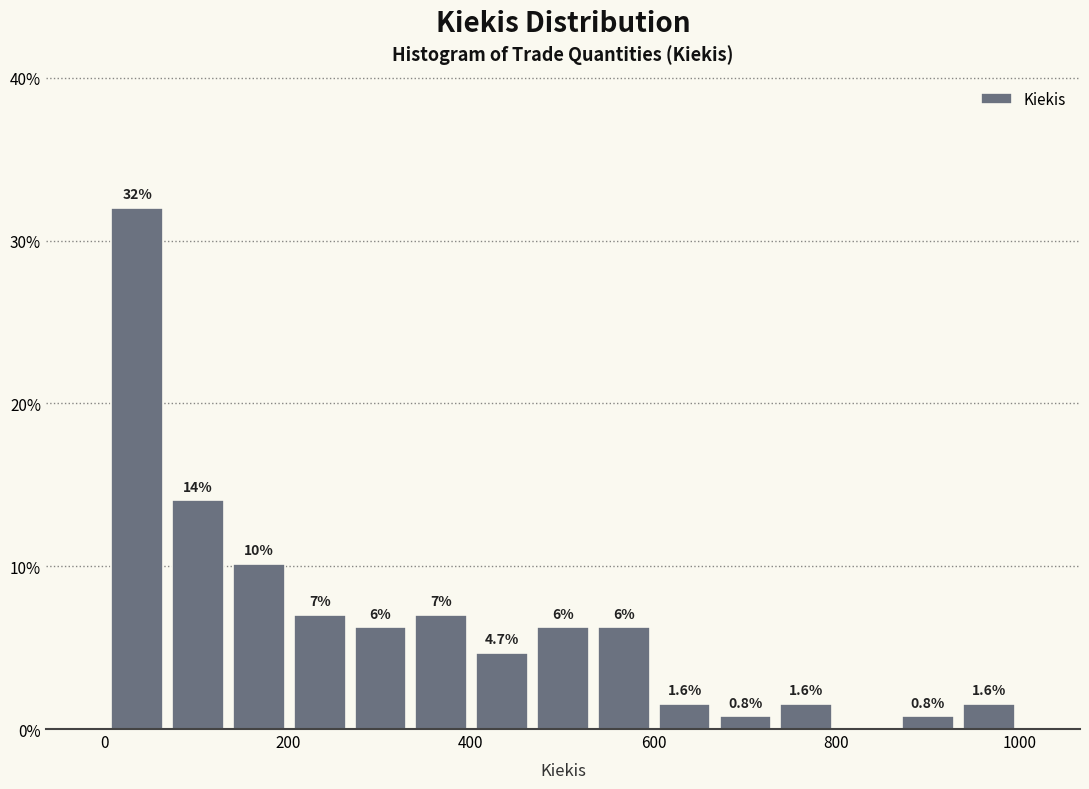

Read against the x-axis, roughly where is the centre of the tallest bar?

40